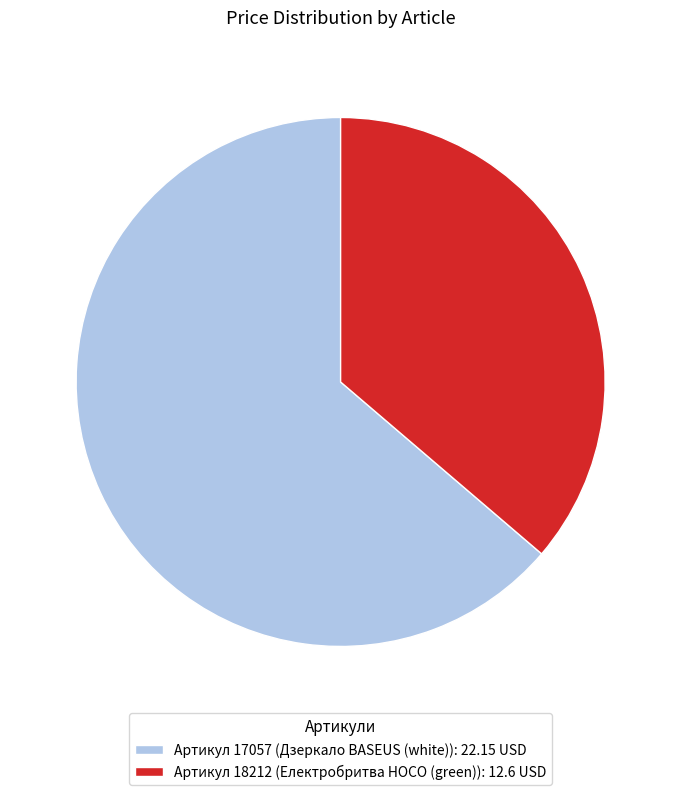

Rank the categories by value from highest to lowest.

Артикул 17057 (Дзеркало BASEUS (white)): 22.15 USD, Артикул 18212 (Електробритва HOCO (green)): 12.6 USD